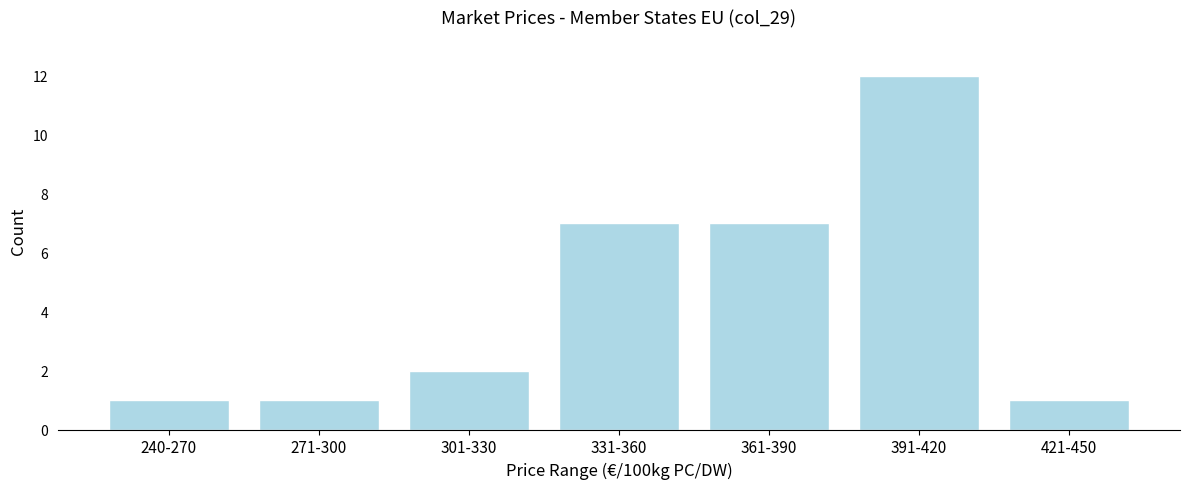

Reading right to left, what are all the values shown in this chart?

1	12	7	7	2	1	1